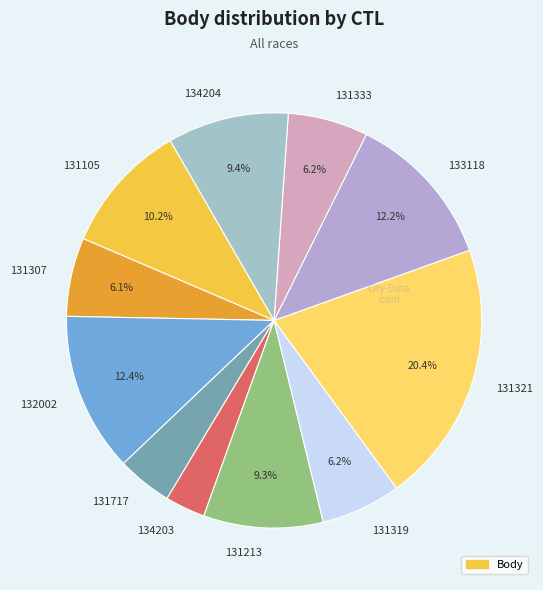

To the nearest percent, what percentage of the pie is 131319?

6%